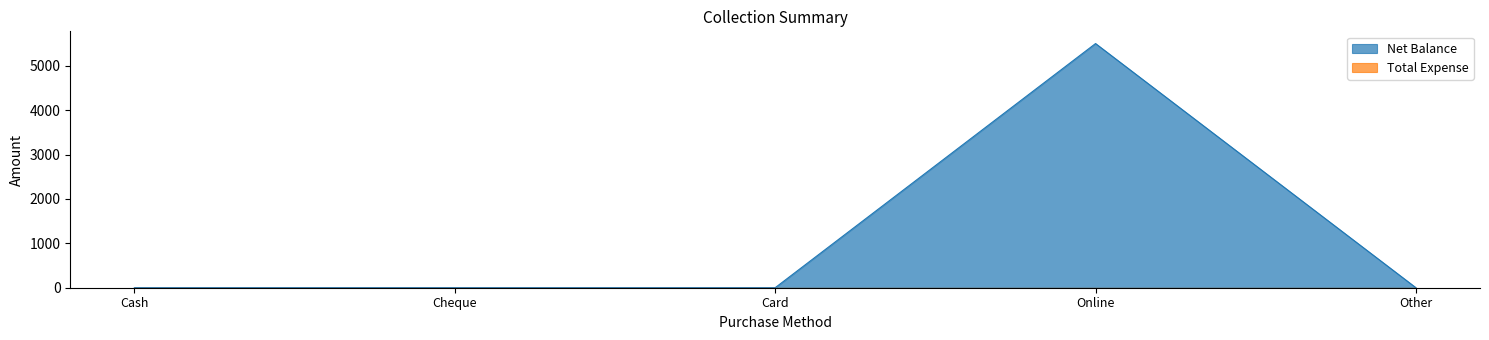

Which label corresponds to the smallest value in the chart?

Cash